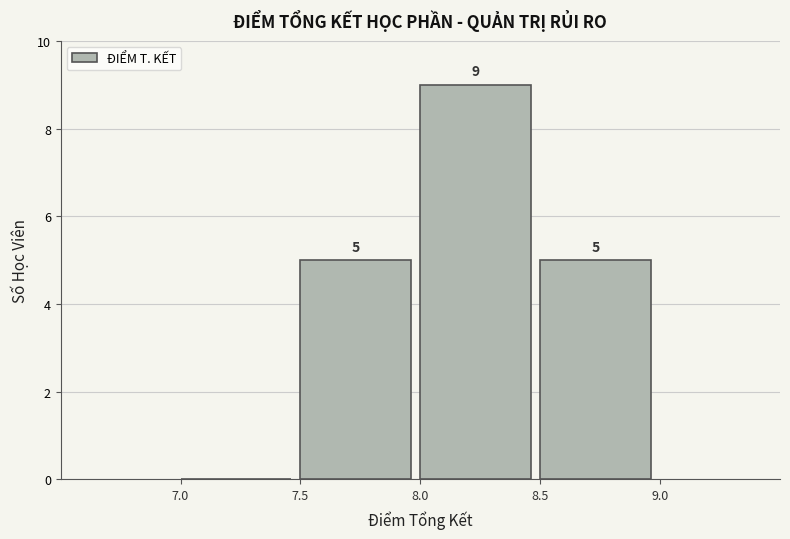

Which range on the x-axis has the tallest bar?

8.0 to 8.5